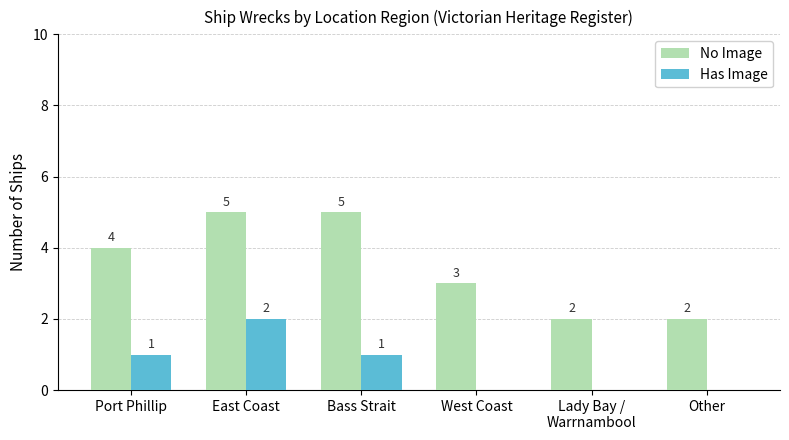

True or false: No Image has a value of 1 at West Coast.

False